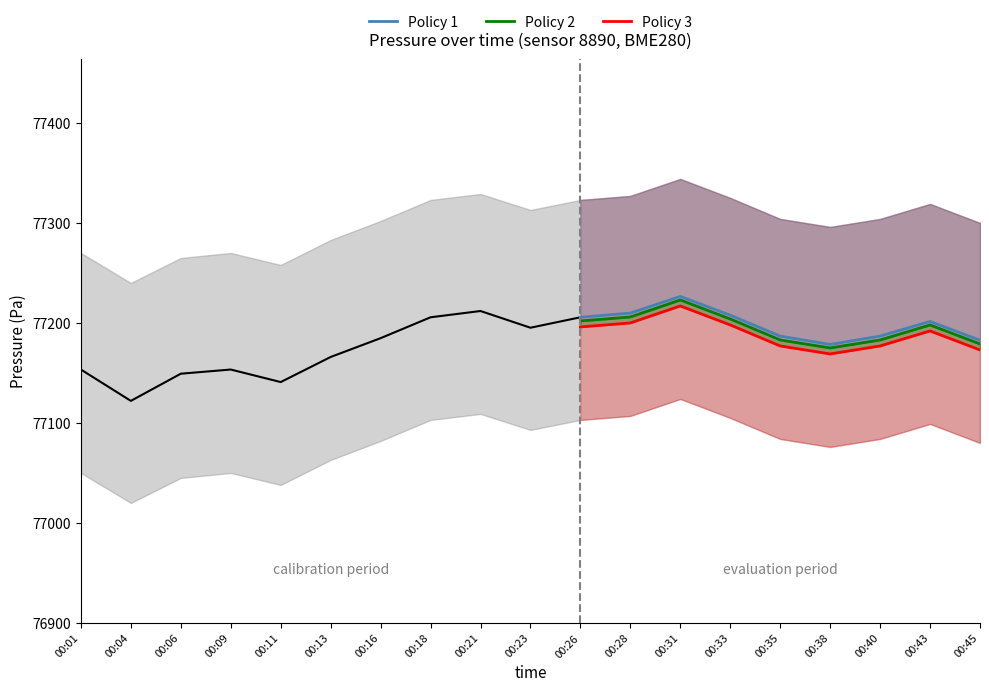

Is it true that Policy 1 equals 77209.8 at 00:28?

True